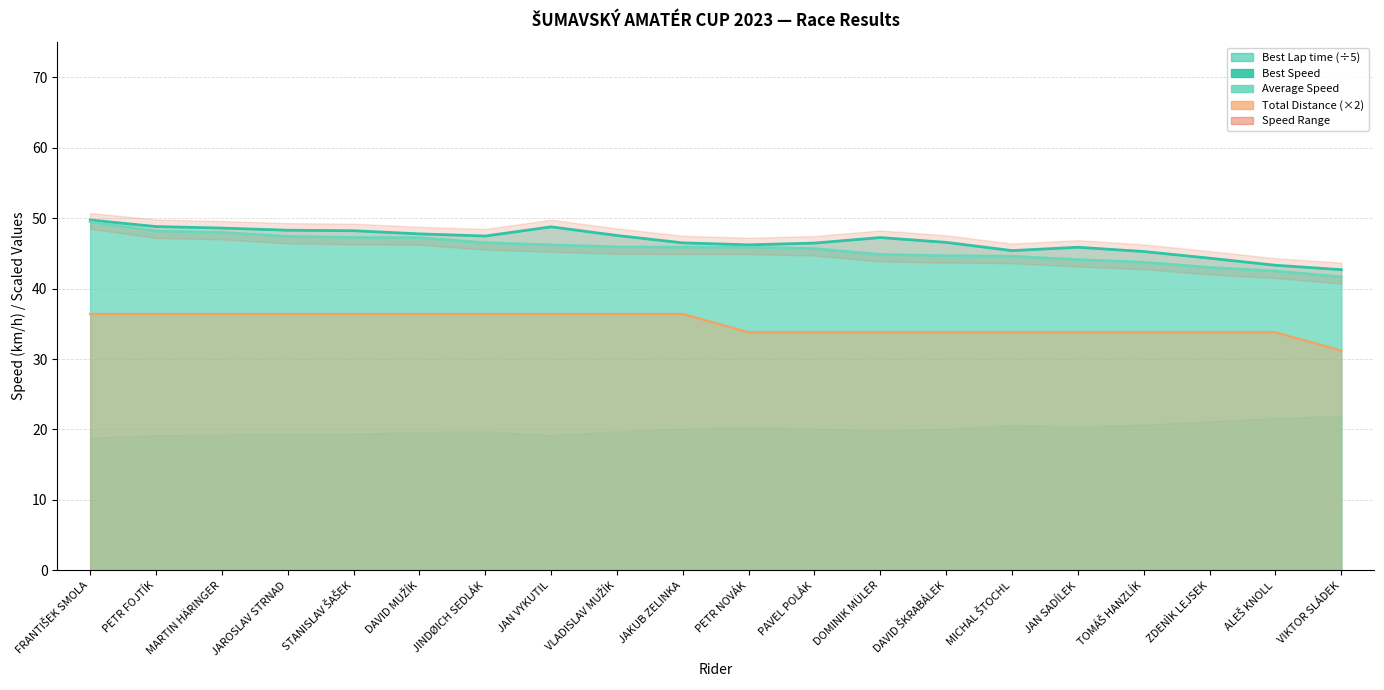

Which category has the lowest value across all series?

VIKTOR SLÁDEK